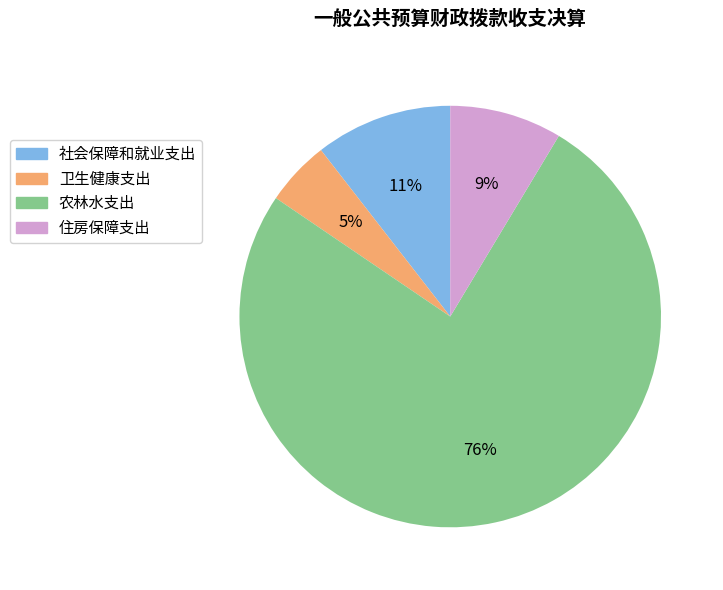

True or false: 农林水支出 accounts for 76% of the total.

True